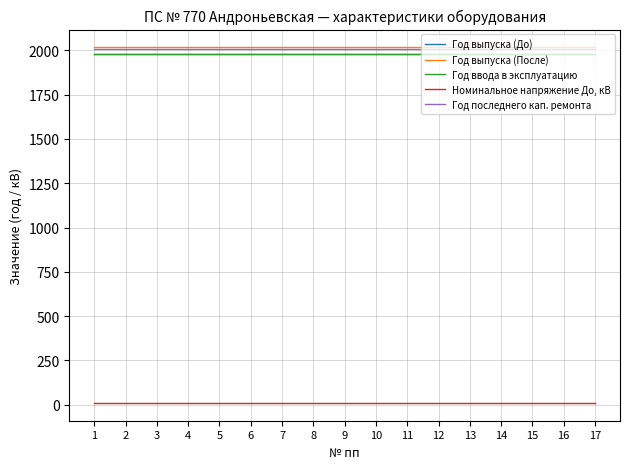

Does the chart have visible grid lines?

Yes